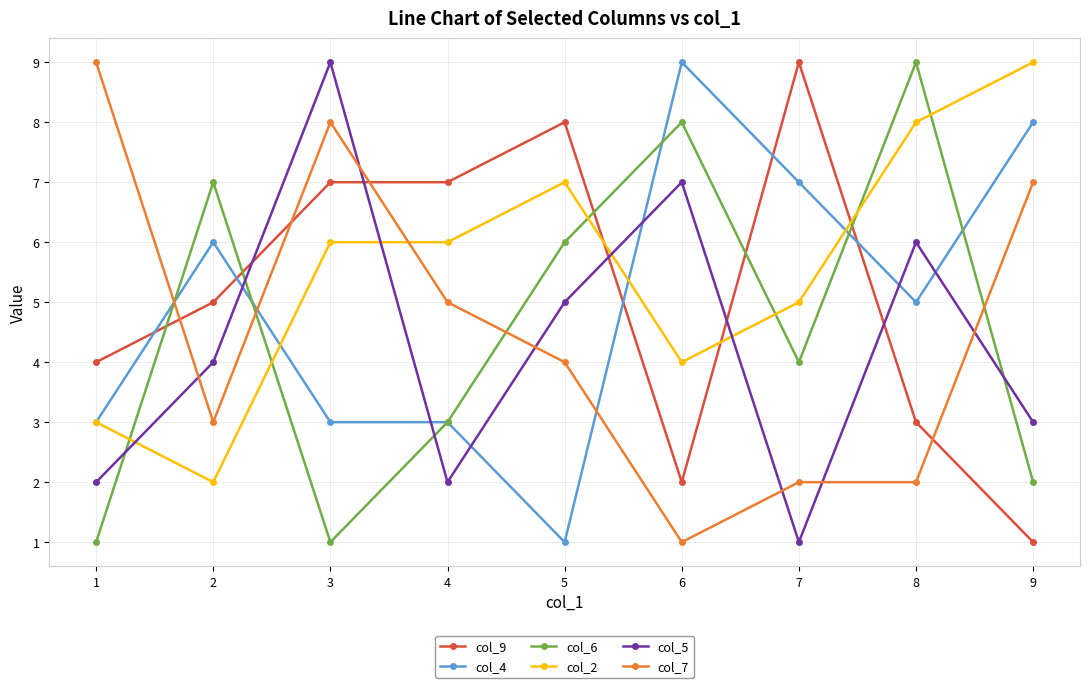

What is the maximum value shown in the chart?

9